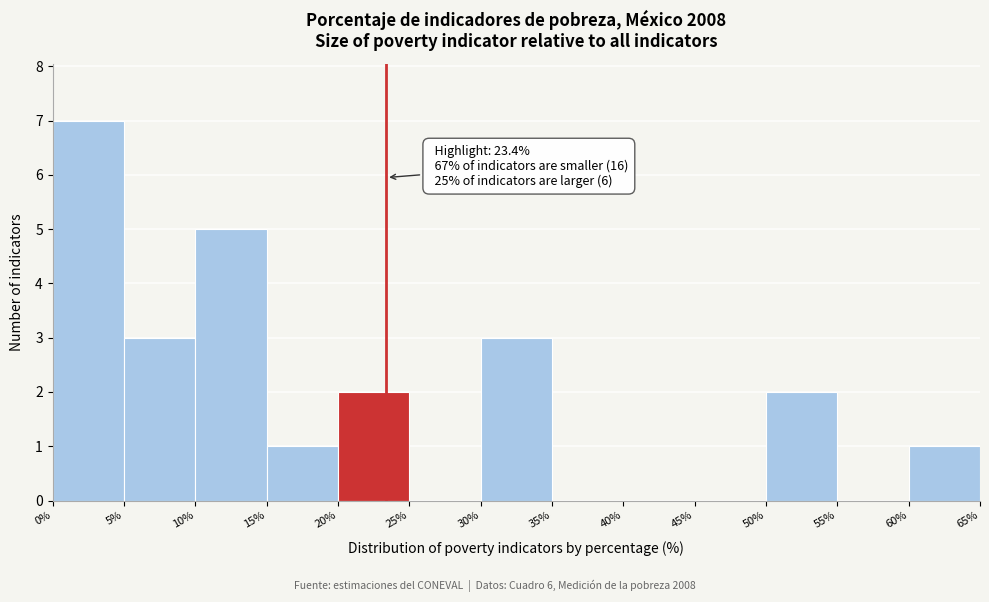

Over which range of the x-axis is the bar tallest?

0% to 5%